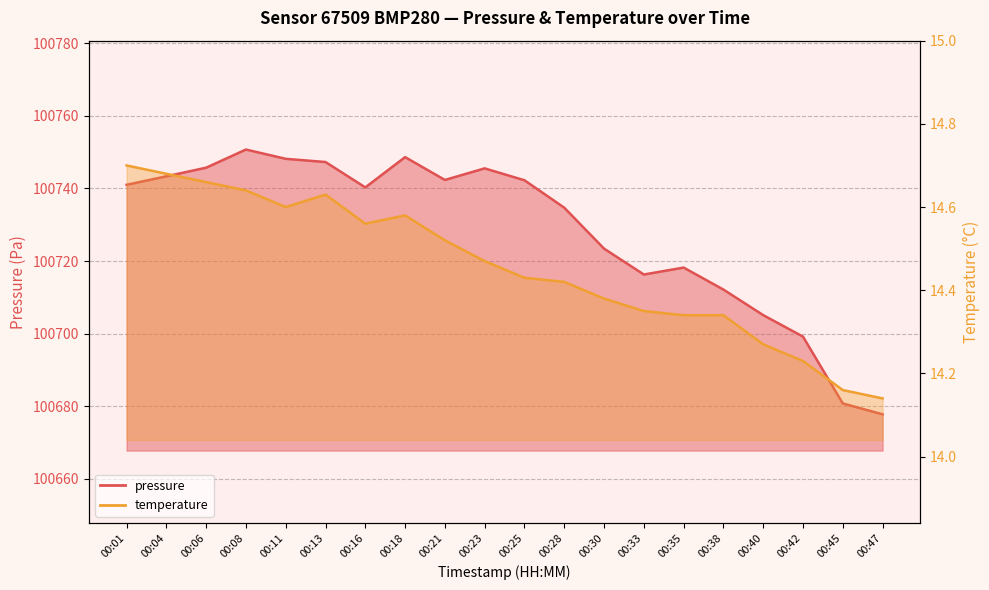

What is the difference between the second highest and second lowest values in the temperature series?

0.5